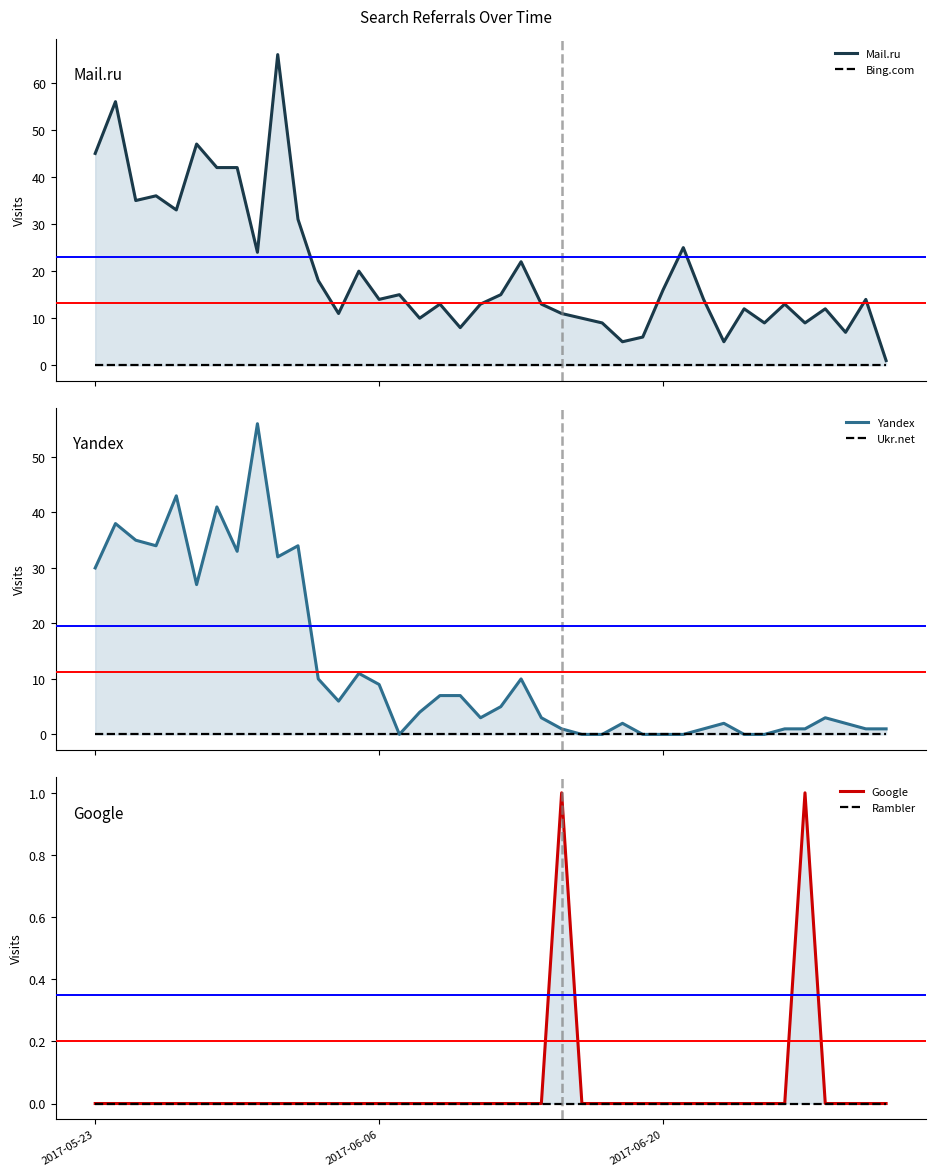

Which series has the largest total across all categories?

Mail.ru